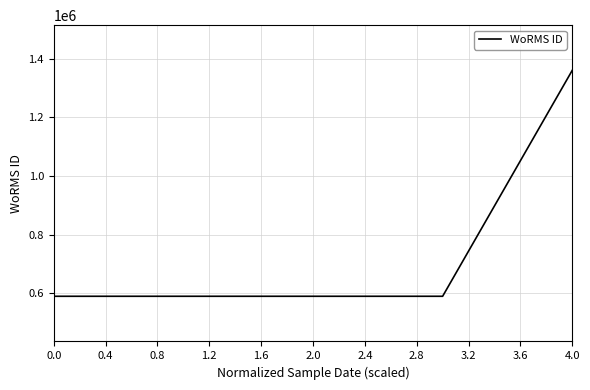

What is the difference between the maximum and minimum values?

769334